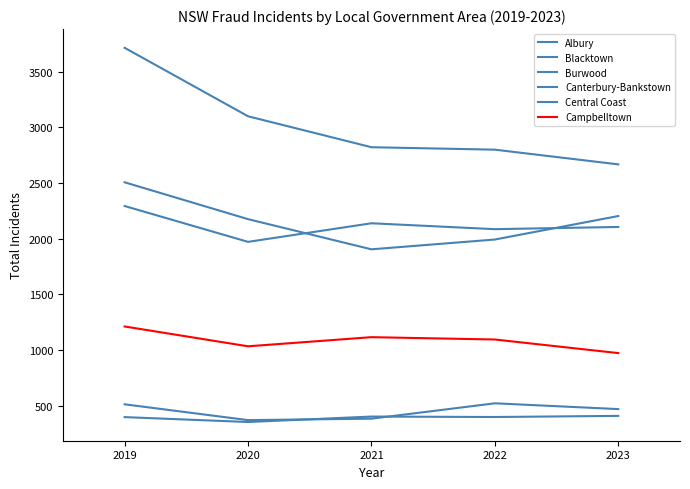

The value of Central Coast at 2023 is 3653. True or false?

False